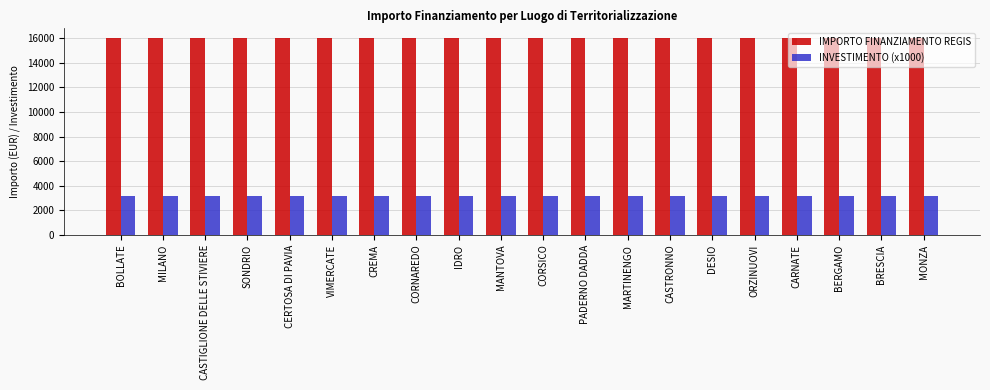

Reading right to left, extract all data points from this chart.

IMPORTO FINANZIAMENTO REGIS: MONZA=16000	BRESCIA=16000	BERGAMO=16000	CARNATE=16000	ORZINUOVI=16000	DESIO=16000	CASTRONNO=16000	MARTINENGO=16000	PADERNO DADDA=16000	CORSICO=16000	MANTOVA=16000	IDRO=16000	CORNAREDO=16000	CREMA=16000	VIMERCATE=16000	CERTOSA DI PAVIA=16000	SONDRIO=16000	CASTIGLIONE DELLE STIVIERE=16000	MILANO=16000	BOLLATE=16000
INVESTIMENTO (x1000): MONZA=3200	BRESCIA=3200	BERGAMO=3200	CARNATE=3200	ORZINUOVI=3200	DESIO=3200	CASTRONNO=3200	MARTINENGO=3200	PADERNO DADDA=3200	CORSICO=3200	MANTOVA=3200	IDRO=3200	CORNAREDO=3200	CREMA=3200	VIMERCATE=3200	CERTOSA DI PAVIA=3200	SONDRIO=3200	CASTIGLIONE DELLE STIVIERE=3200	MILANO=3200	BOLLATE=3200